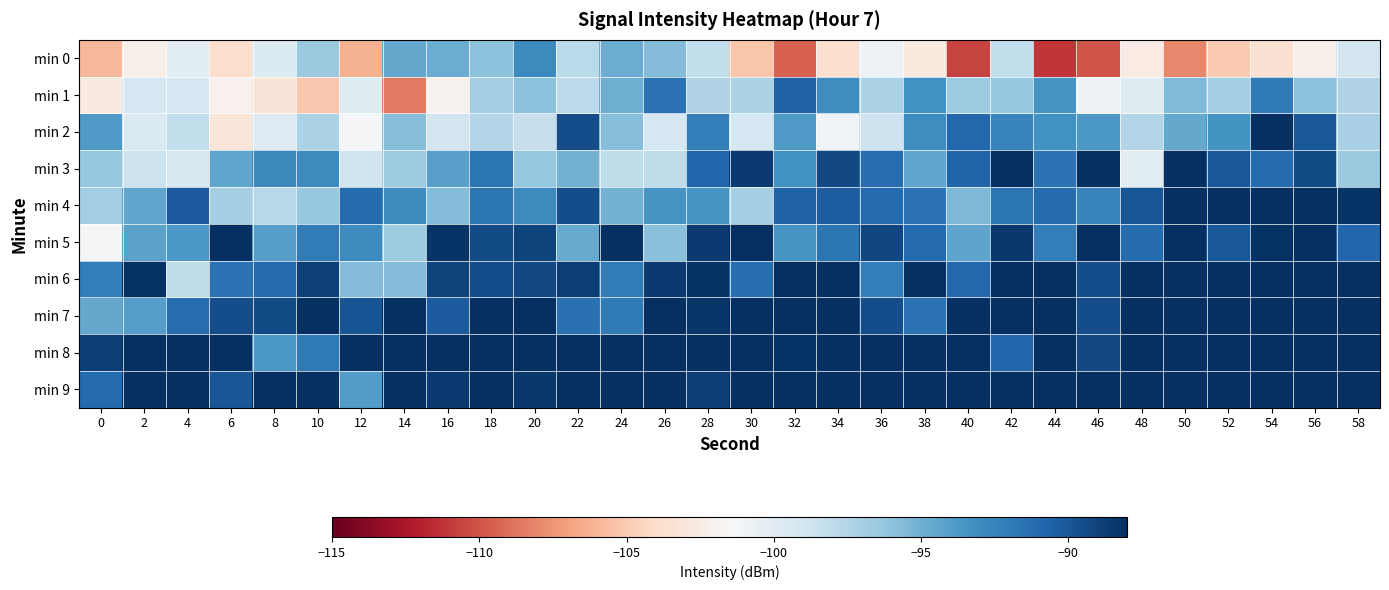

At which category is the sum across all series the highest?

54